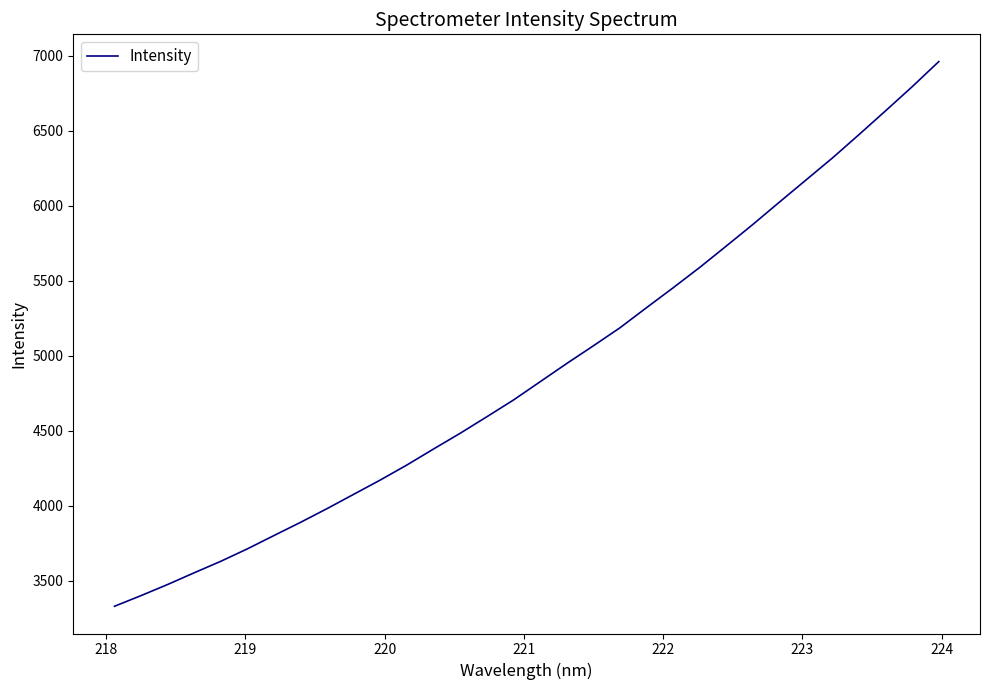

What is the difference between the maximum and minimum values?

3632.5